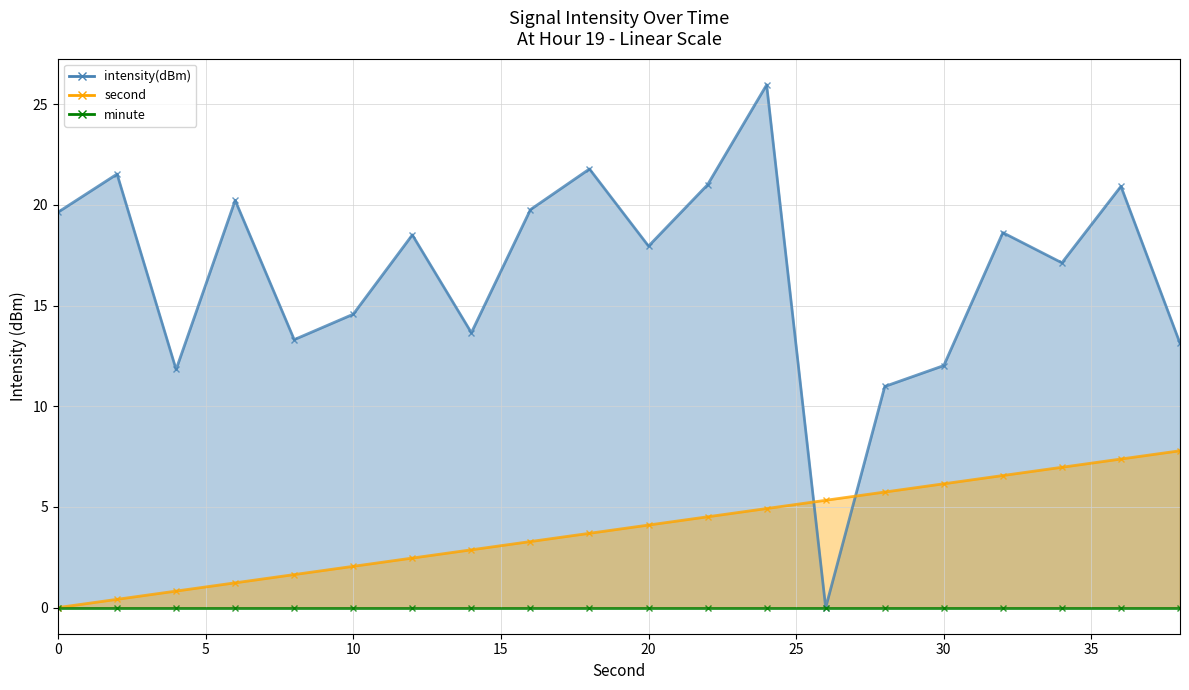

Where is intensity(dBm) nearest to the value 12?

30